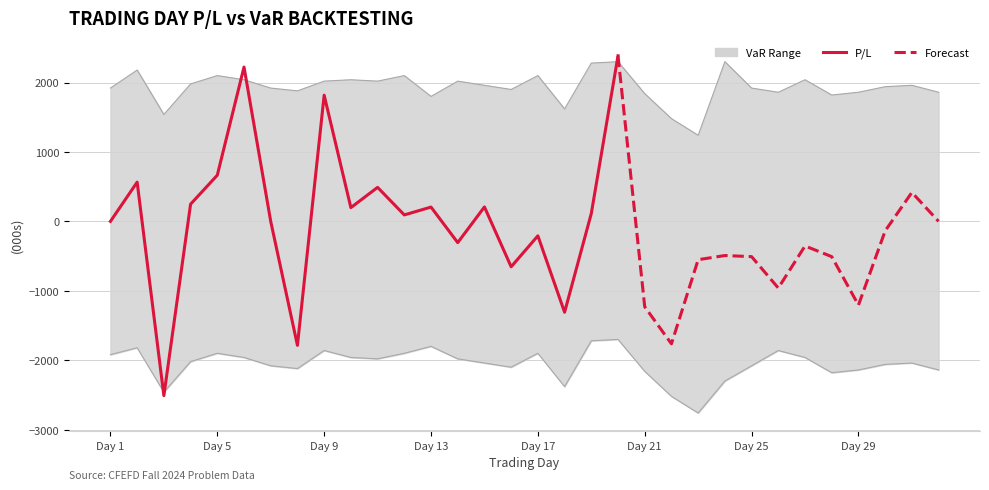

In VaR 5%, how many points are higher than both neighbors (excluding endpoints)?

8